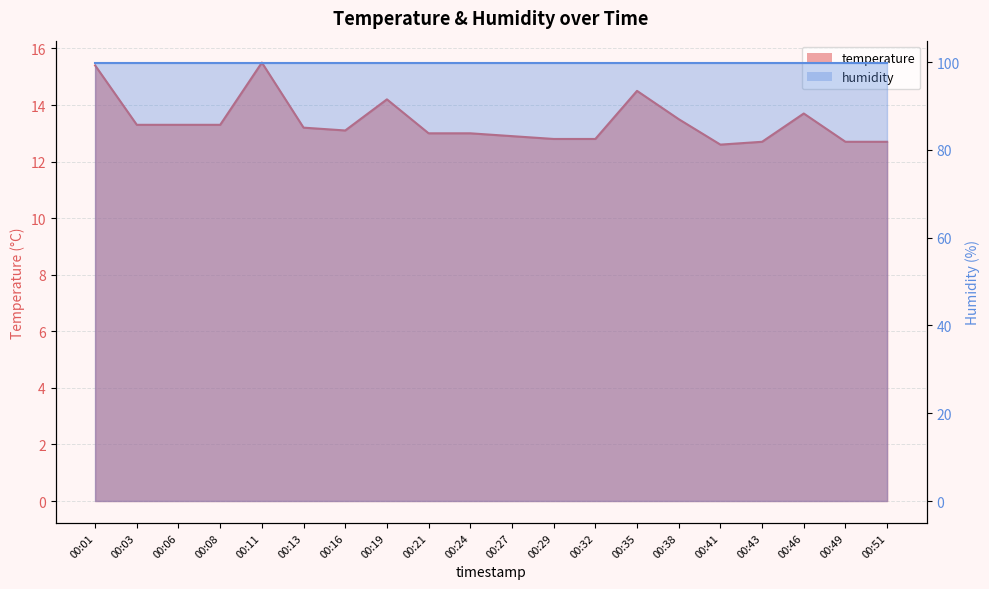

What is the minimum value shown in the chart?

12.6